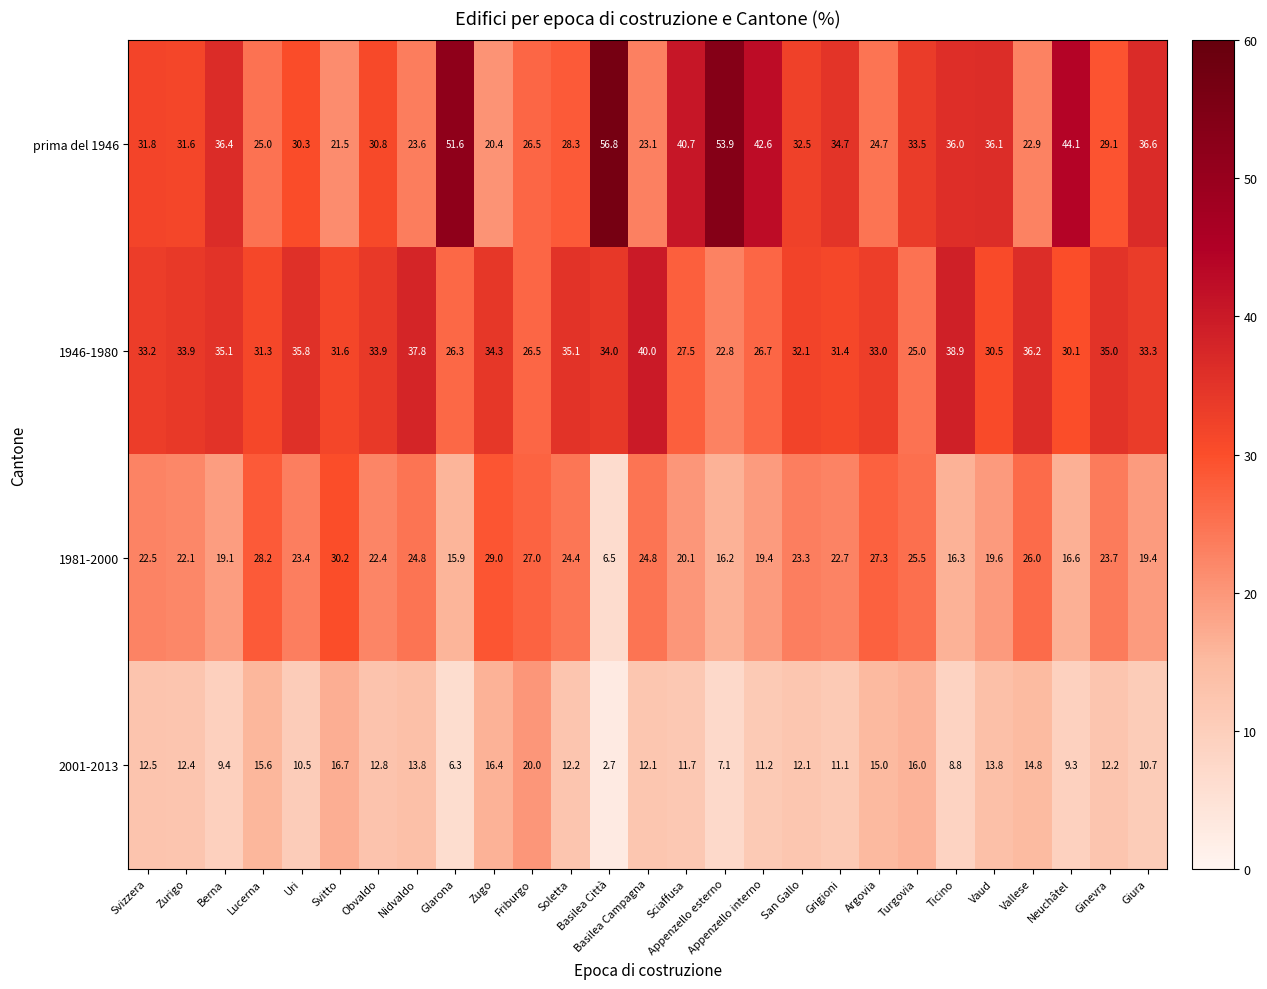

Count the number of categories in the chart.

27